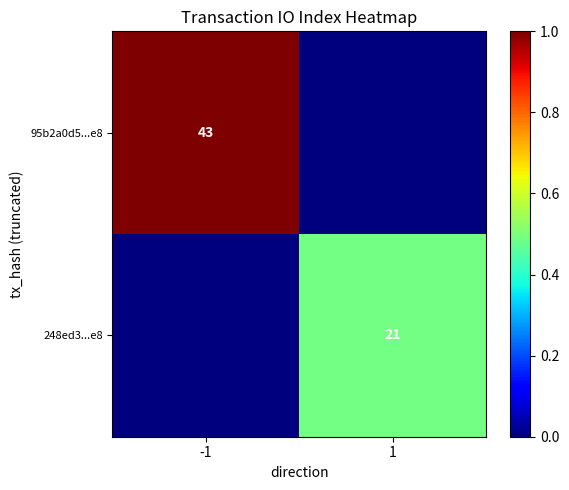

The 95b2a0d5...e8 series shows 58 at -1. True or false?

False